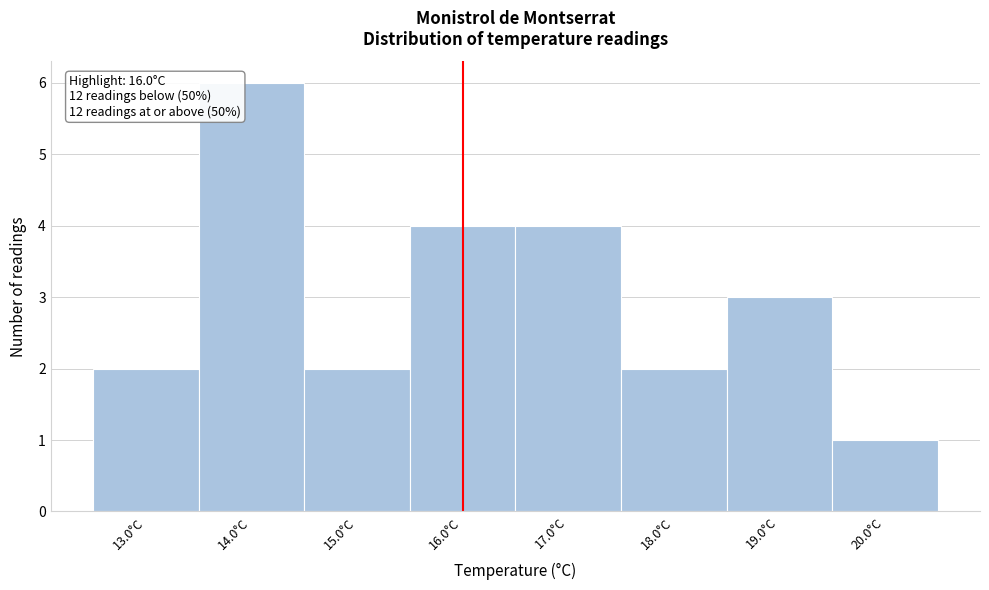

Which range on the x-axis has the tallest bar?

13.5 to 14.5